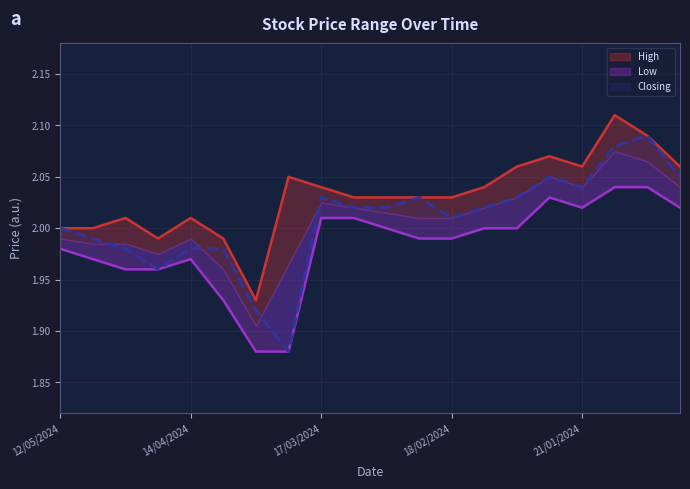

True or false: Closing has a value of 3.3 at 24/03/2024.

False